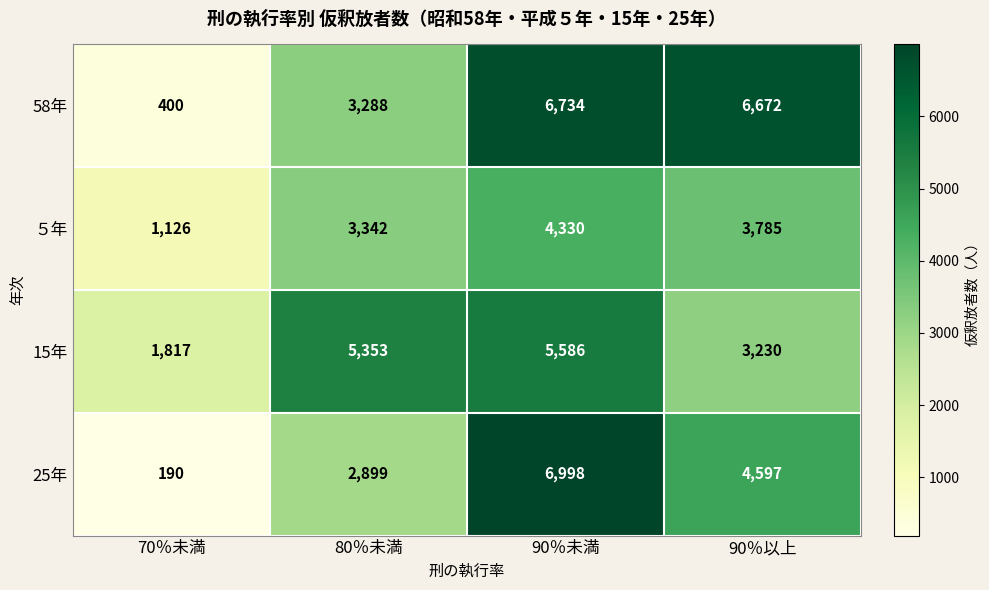

How many values in the 25年 series are below 4597?

2